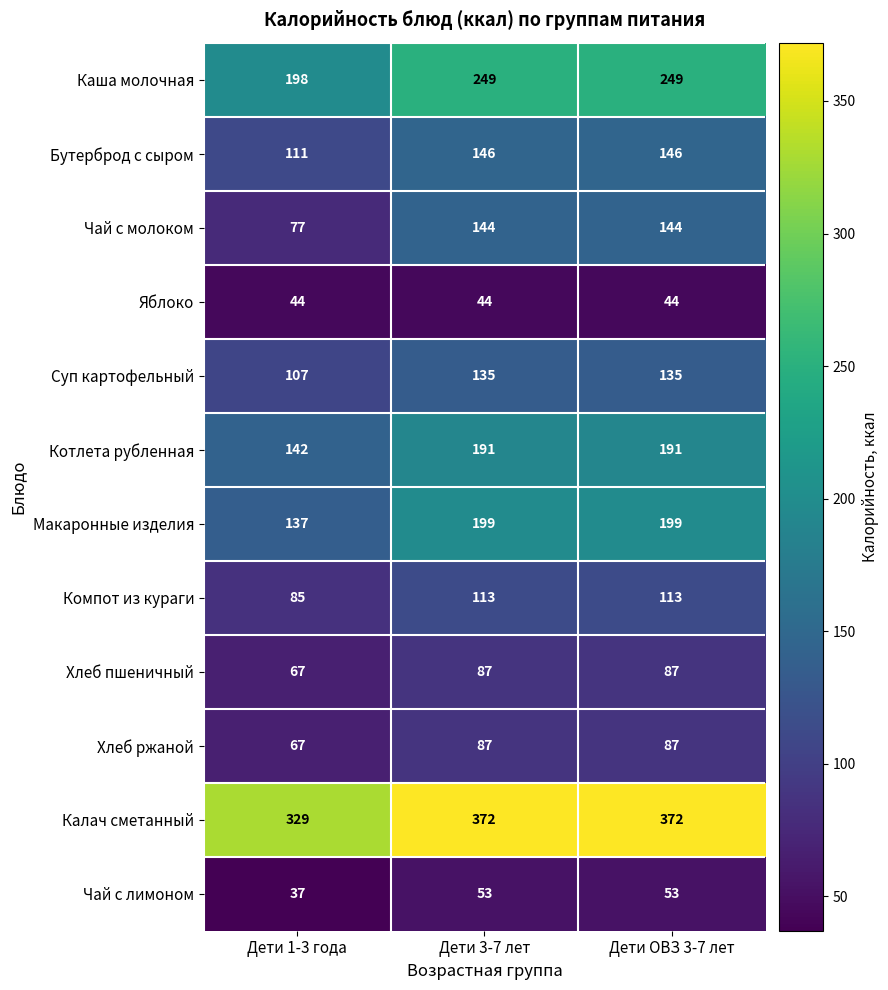

What is the smallest value displayed?

37